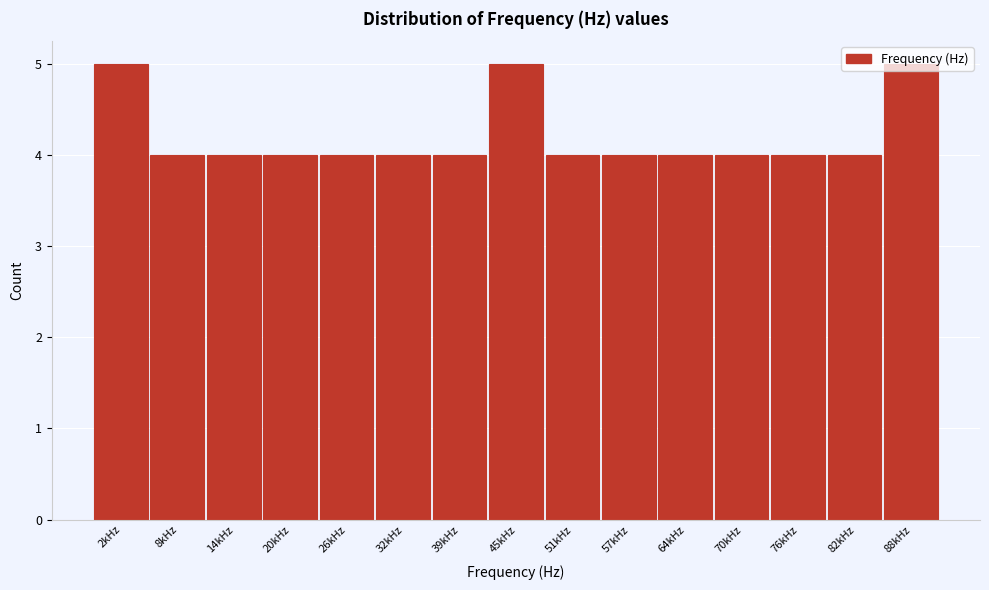

What is the average value?

4